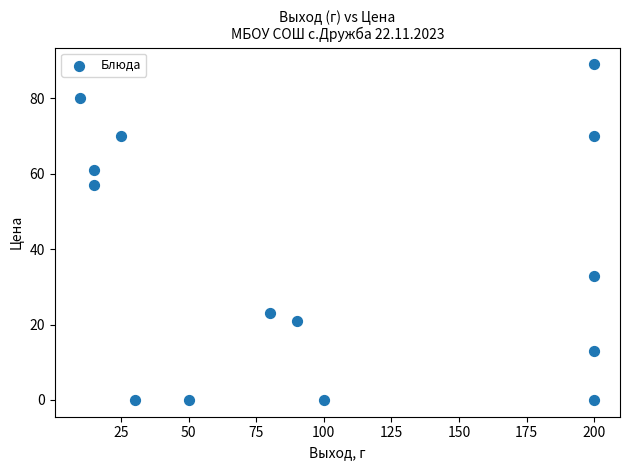

What Y value in the scatter plot is closest to 44?

33